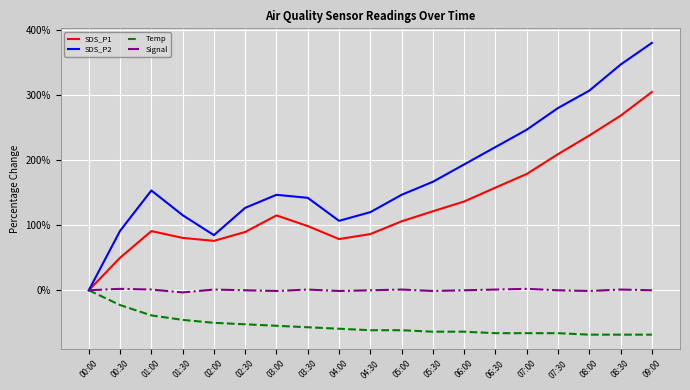

Does the chart display data point markers on the line(s)?

No